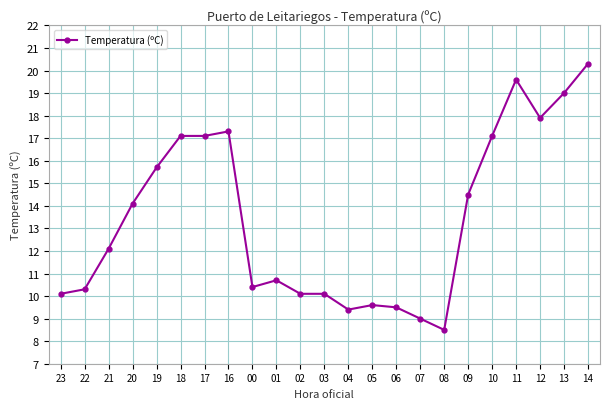

True or false: there are more than 0 points higher than both neighbors.

True